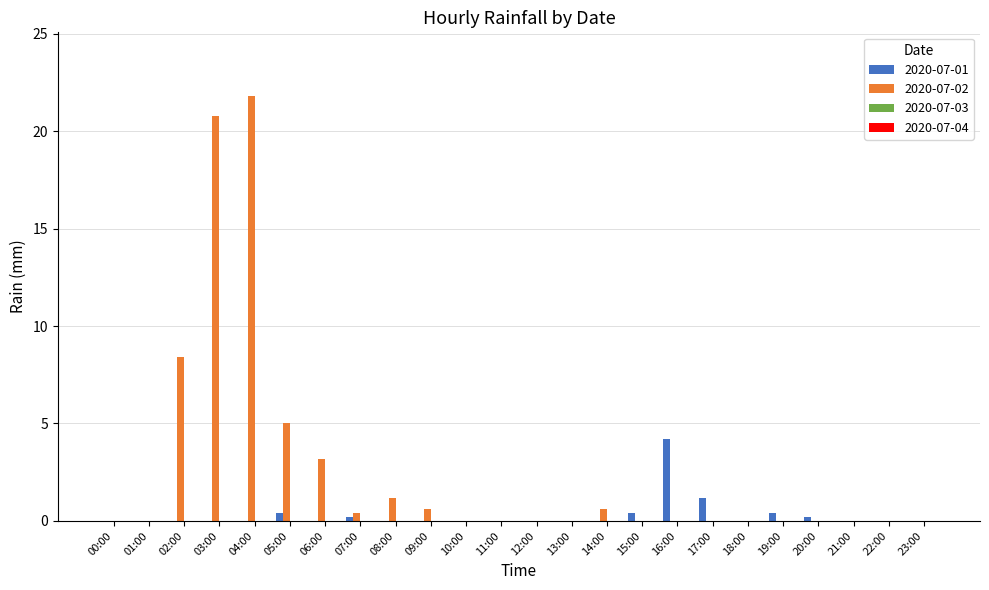

What is the maximum value for 2020-07-02?

21.8